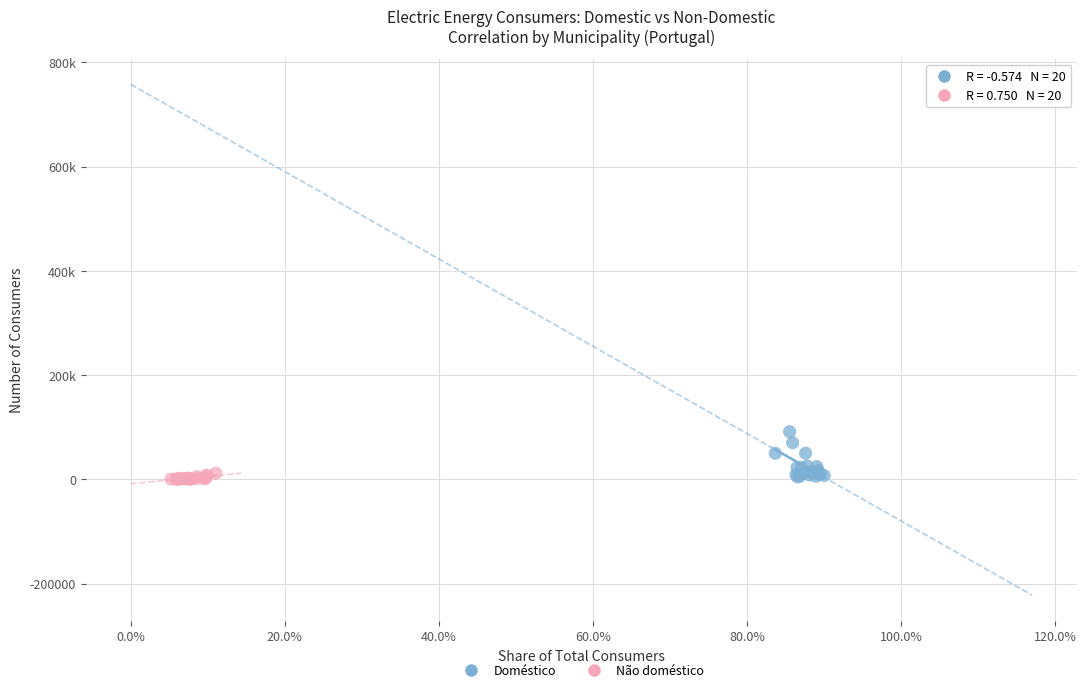

Which series has the largest Y range (max minus min)?

Doméstico